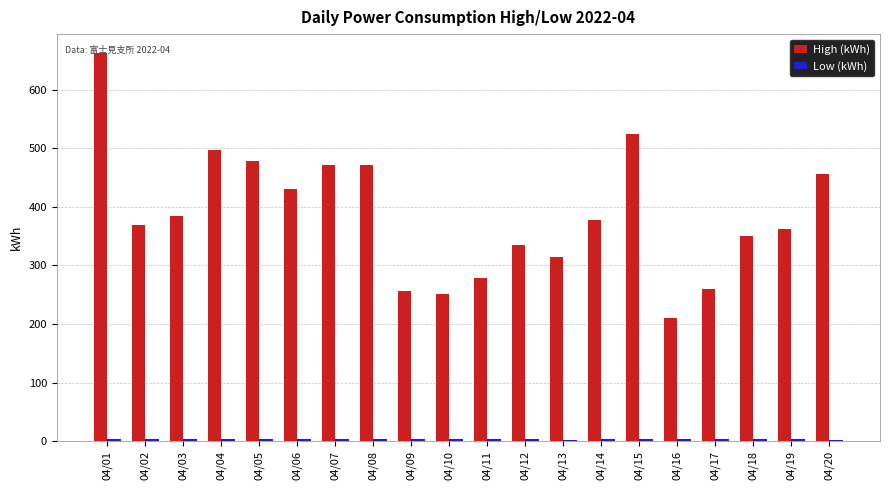

Count the number of data series in this chart.

2